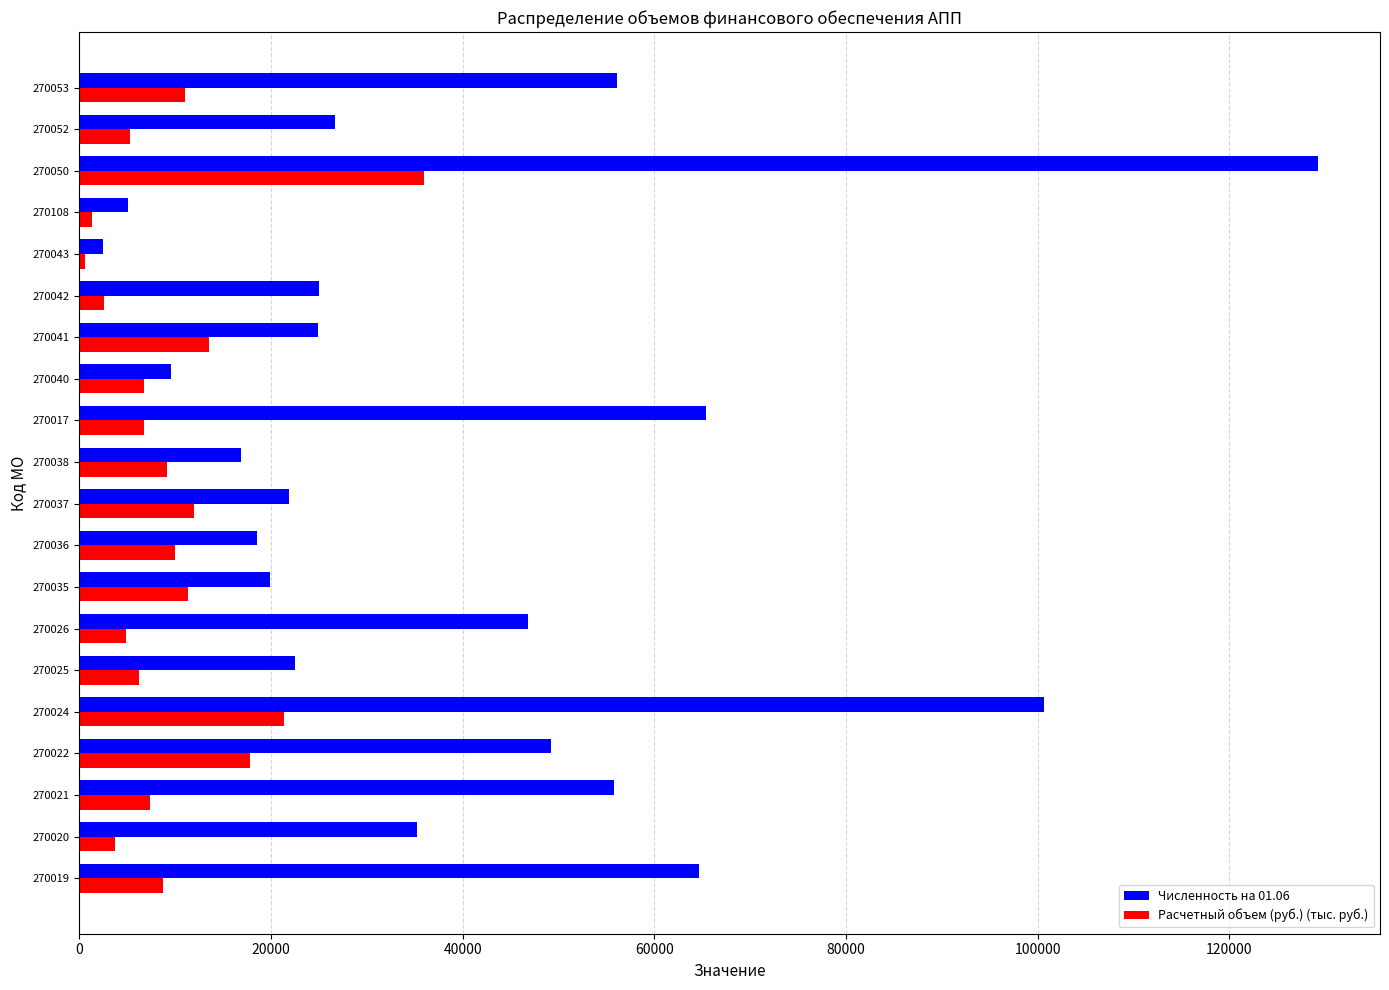

The value of Численность на 01.06 at 270025 is 6696.4. True or false?

False